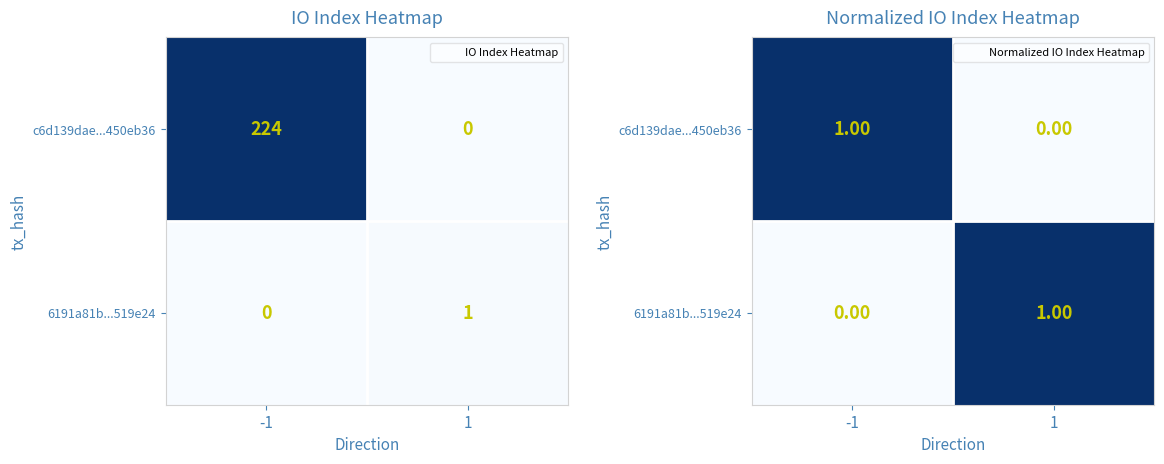

Which series has the largest range (max minus min)?

c6d139dae...450eb36